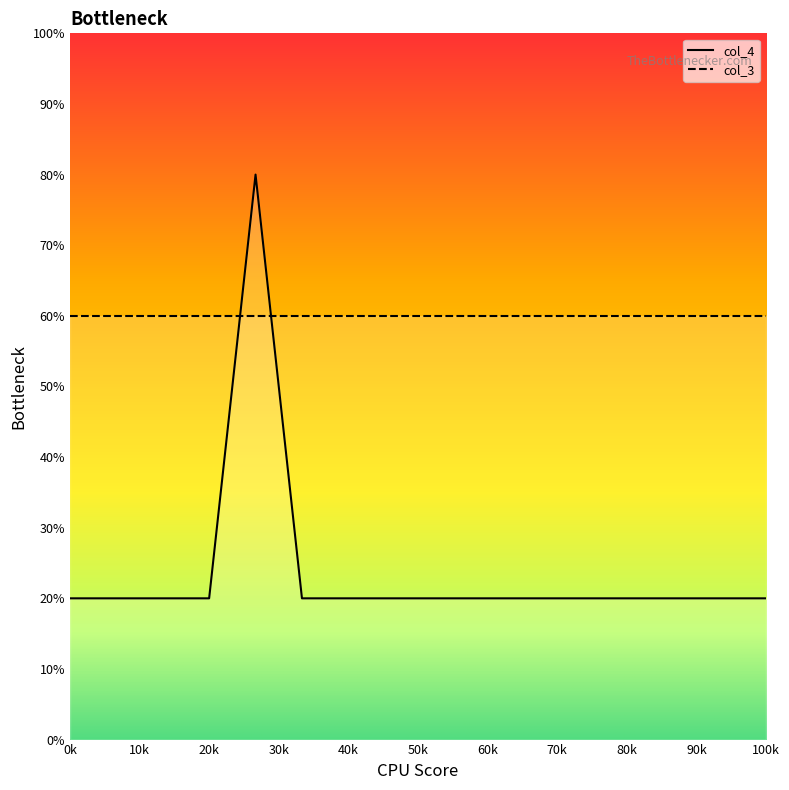

Between 14 and 2, which is larger?

14